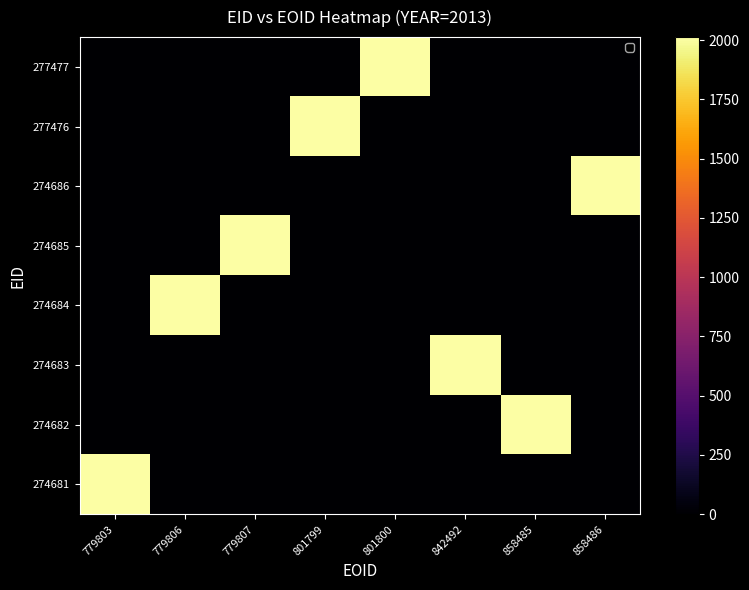

At which category is the sum across all series the highest?

779803